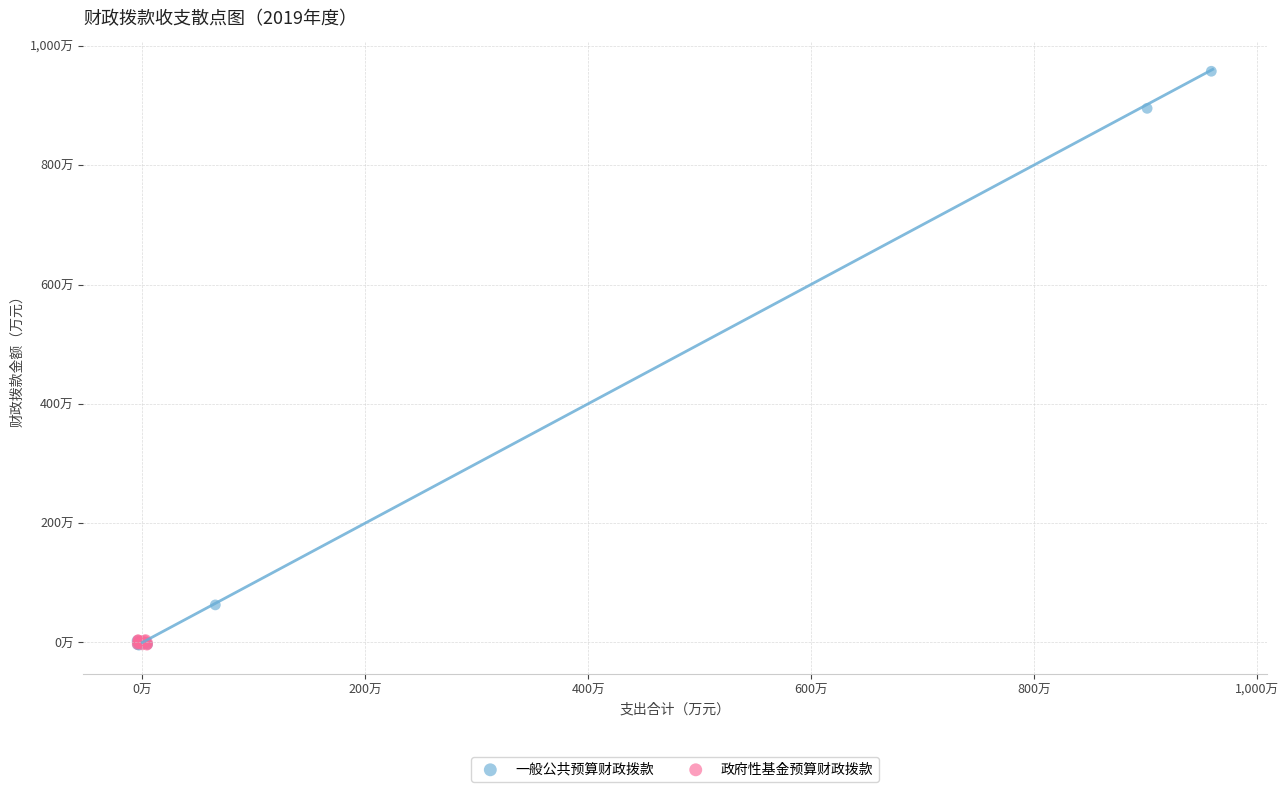

What are all the series names shown in the legend?

一般公共预算财政拨款, 政府性基金预算财政拨款